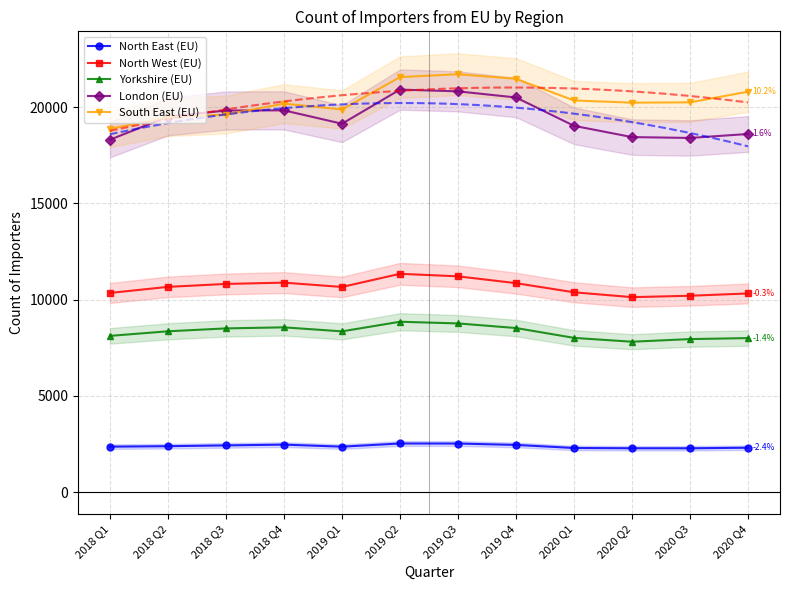

Which series changed the most between 2019 Q3 and 2020 Q3?

London (EU)